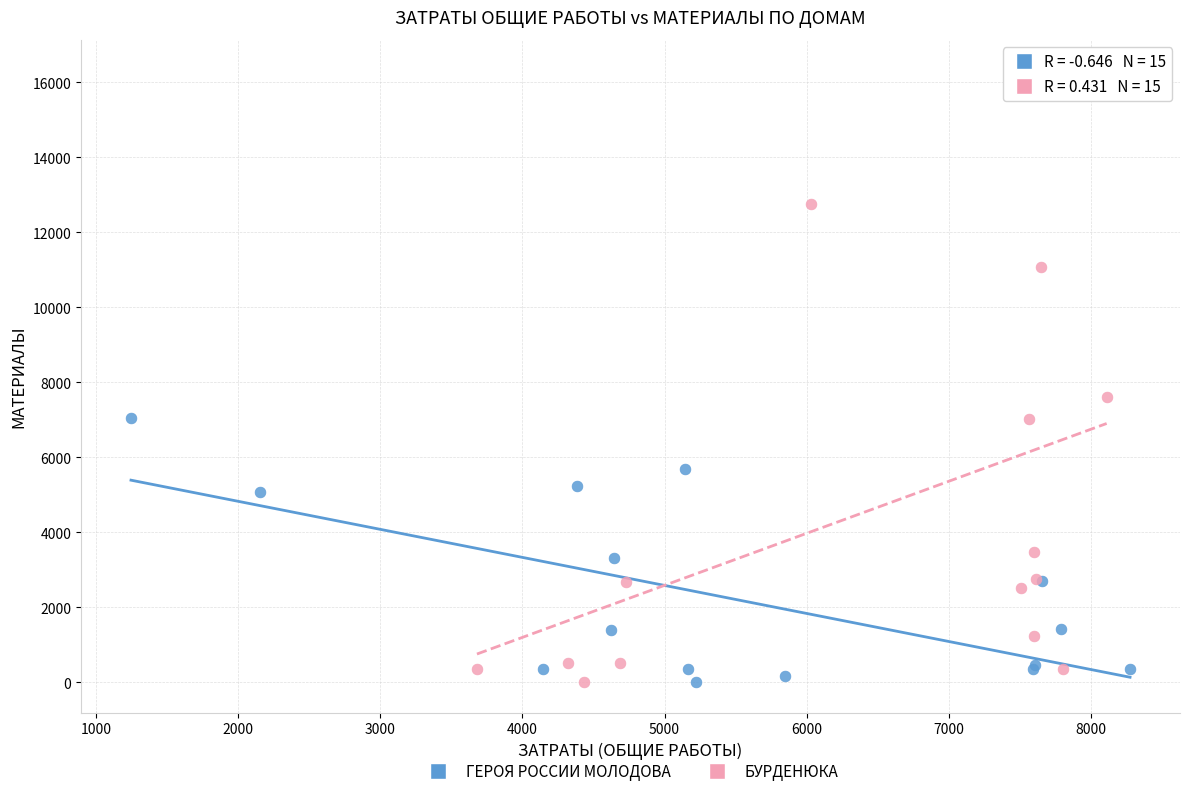

Which series reaches the maximum Y coordinate?

БУРДЕНЮКА